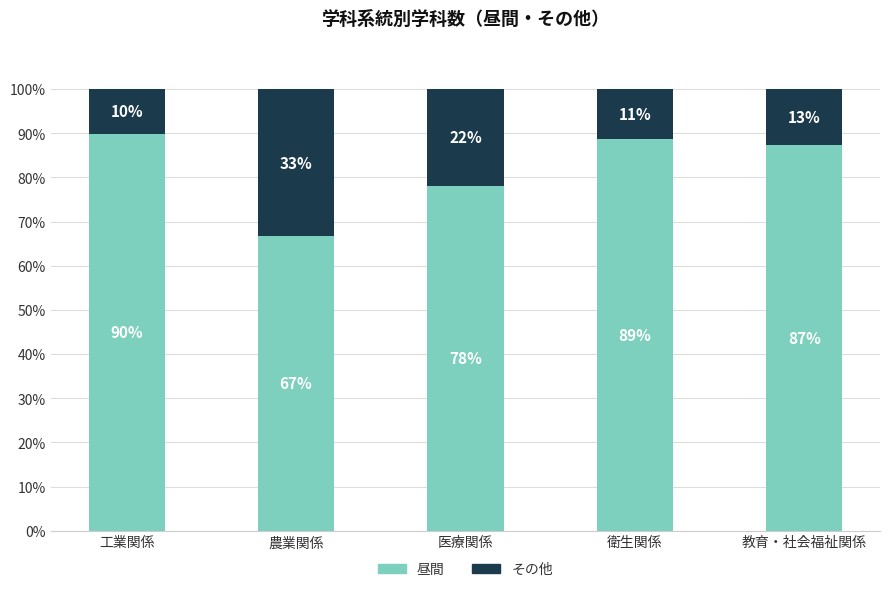

What is the minimum value for 昼間?

66.7